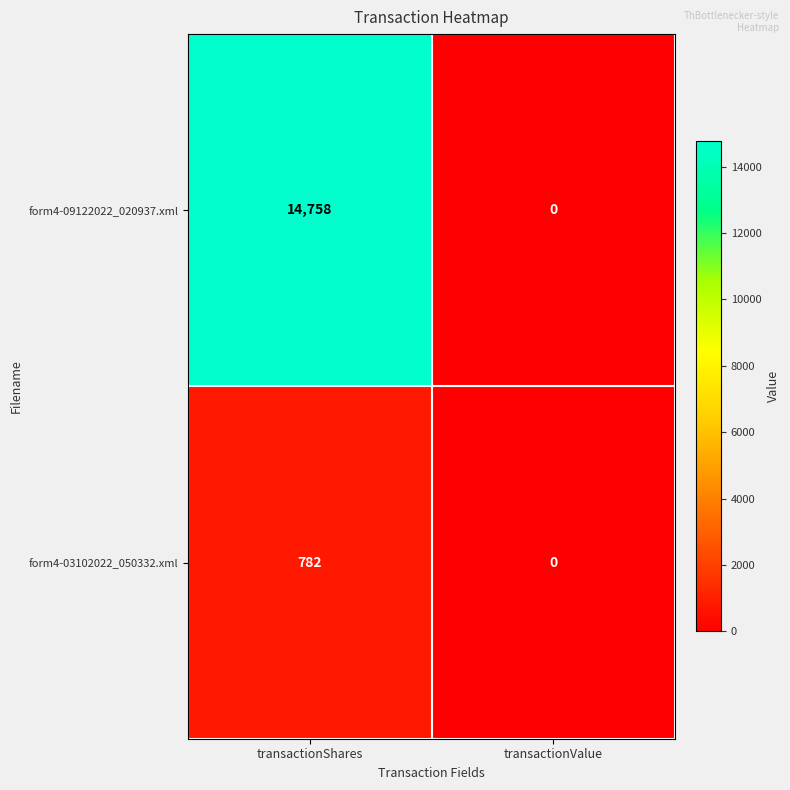

At transactionShares, list the series in order from smallest to largest.

form4-03102022_050332.xml, form4-09122022_020937.xml